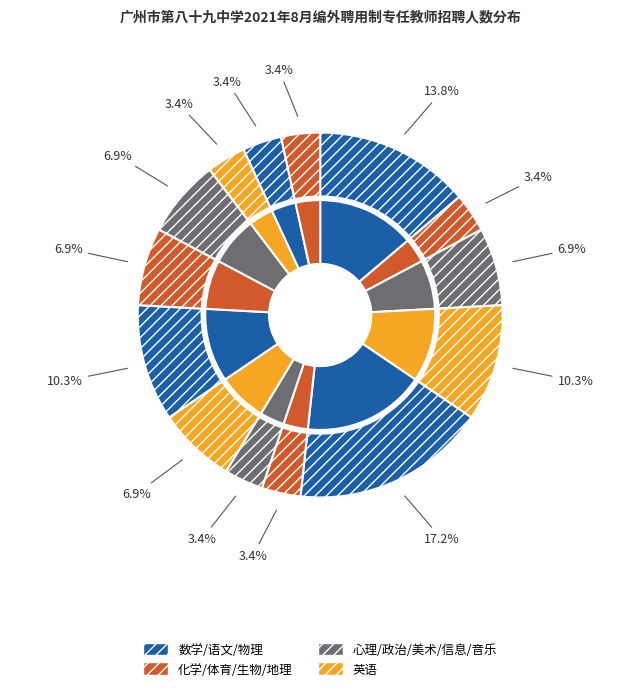

Do 中学数学教师 and 中学物理教师 together represent more than half of the pie?

No